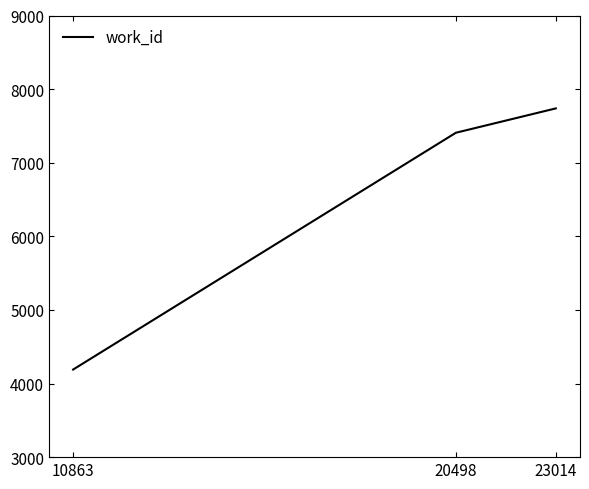

Reading right to left, what are all the values shown in this chart?

23014=7738	20498=7407	10863=4190